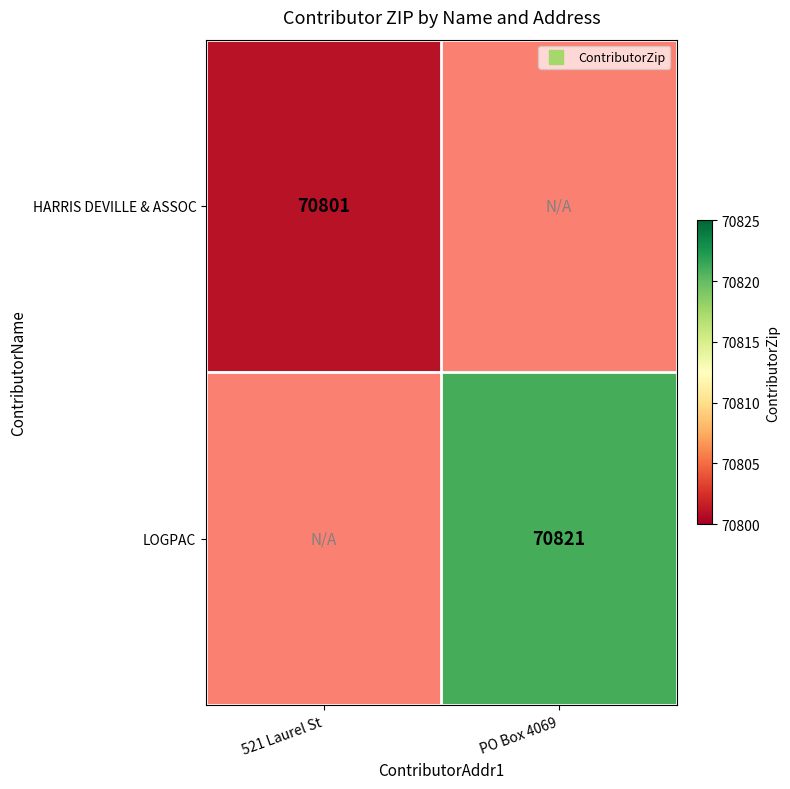

At which category does the chart reach its minimum across all series?

521 Laurel St